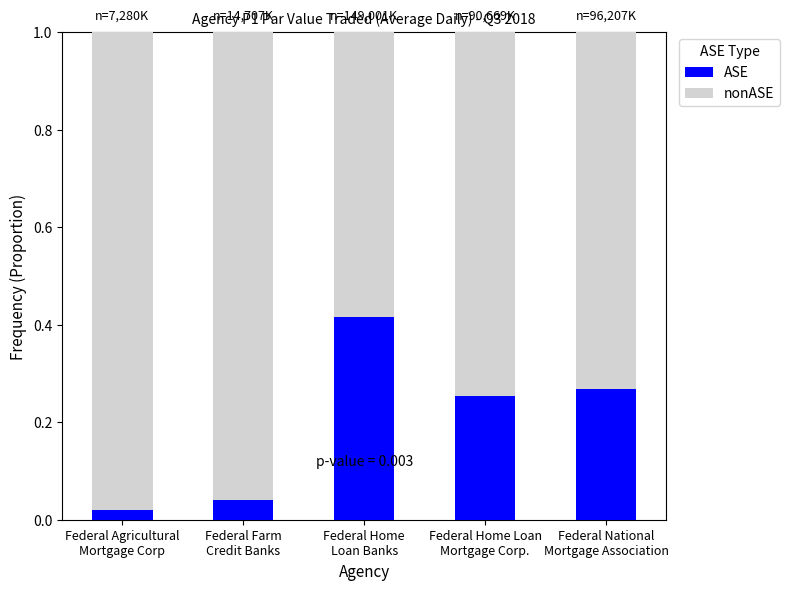

How many bars are there in total?

5